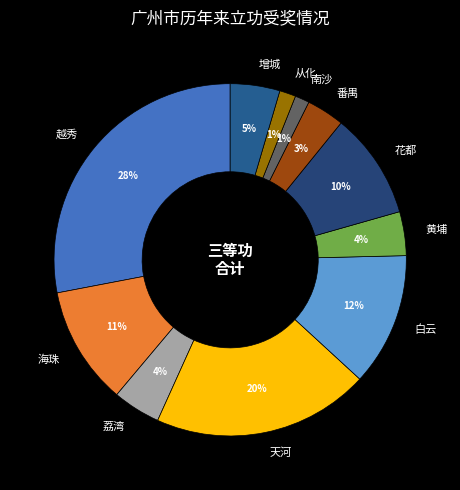

Does 花都 account for over 50% of the chart?

No